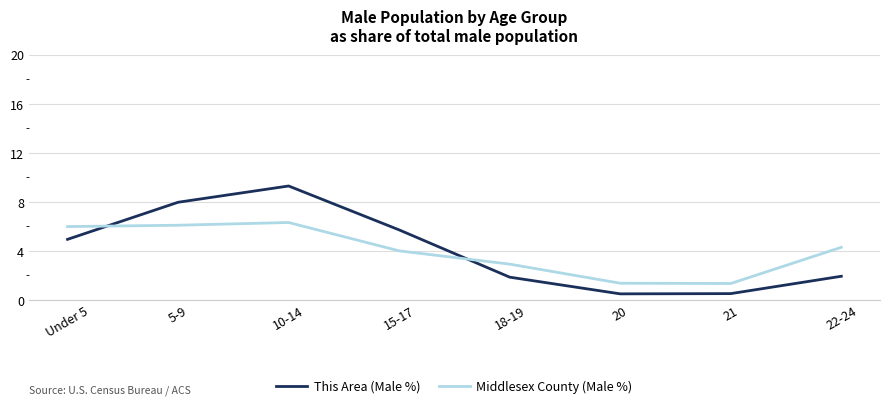

Rank the series by their maximum value, from highest to lowest.

This Area (Male %), Middlesex County (Male %)